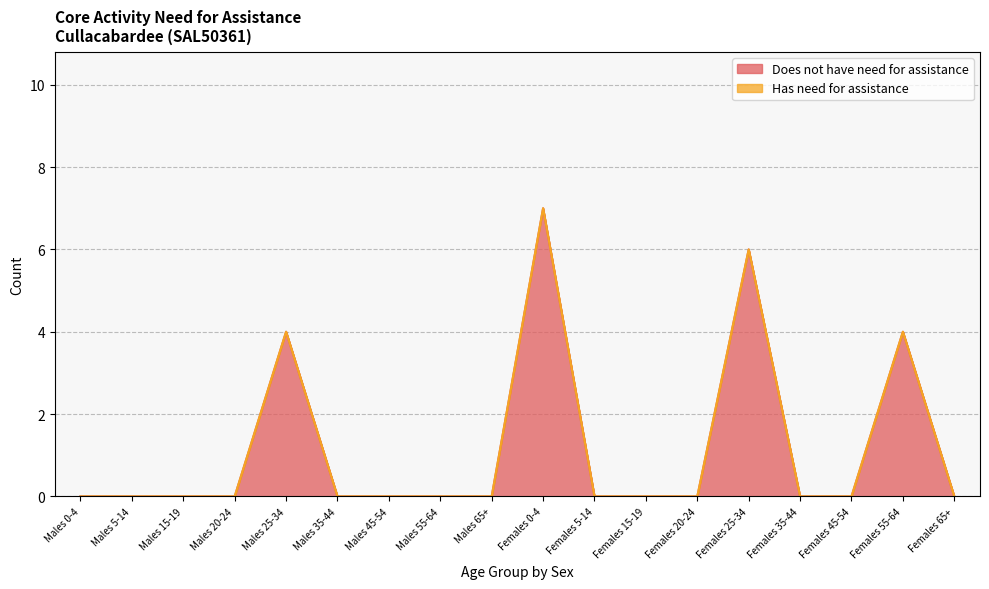

What is the difference between the second highest and minimum values?

6